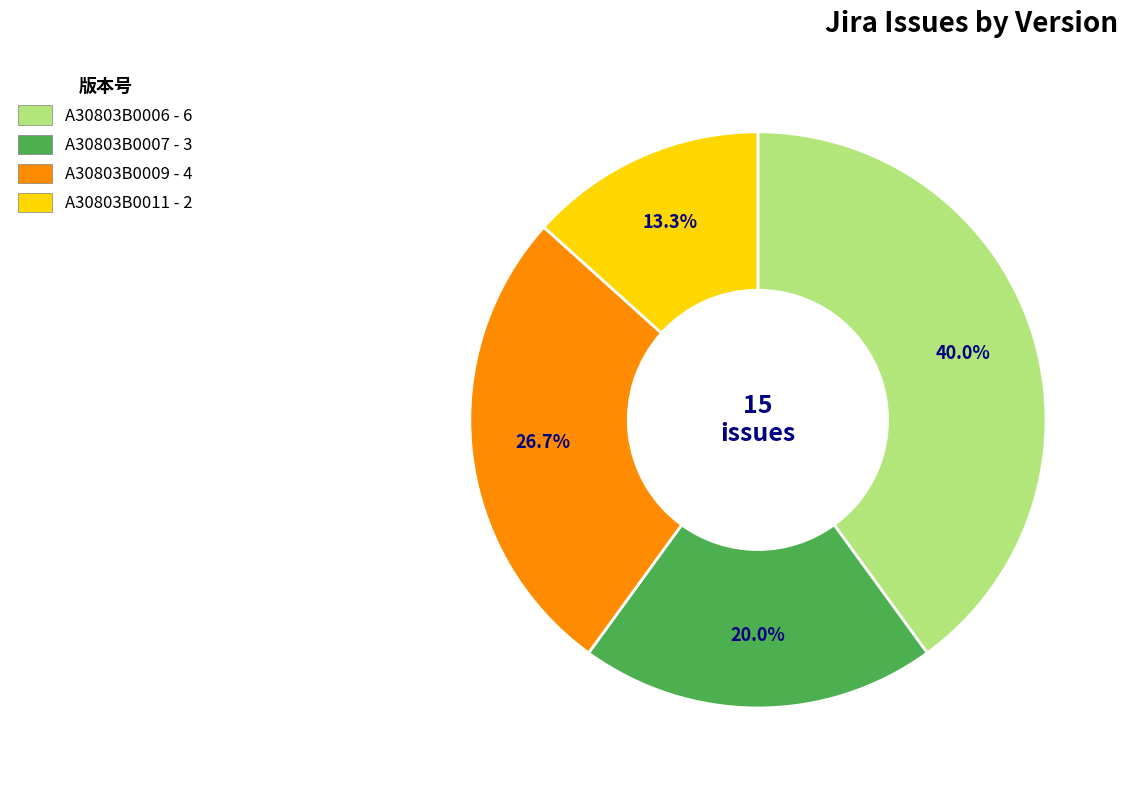

How many slices are in this pie chart?

4